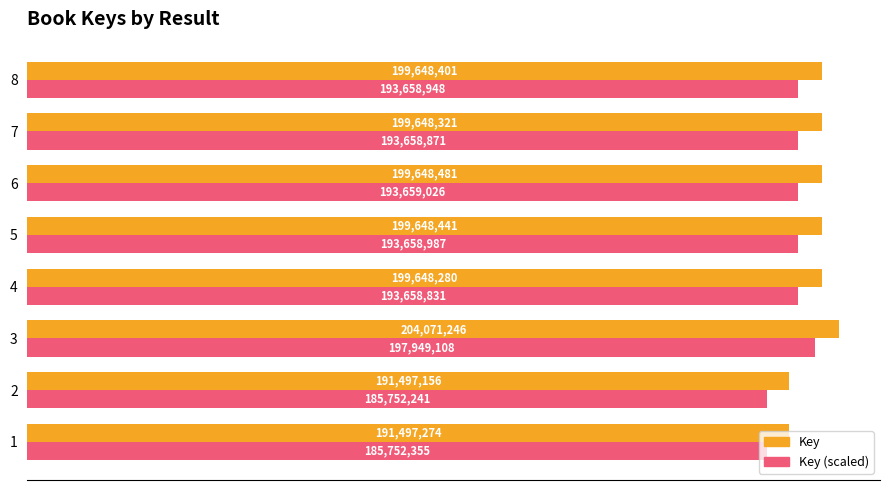

Rank the categories by Key (scaled) value from lowest to highest.

2, 1, 4, 7, 8, 5, 6, 3